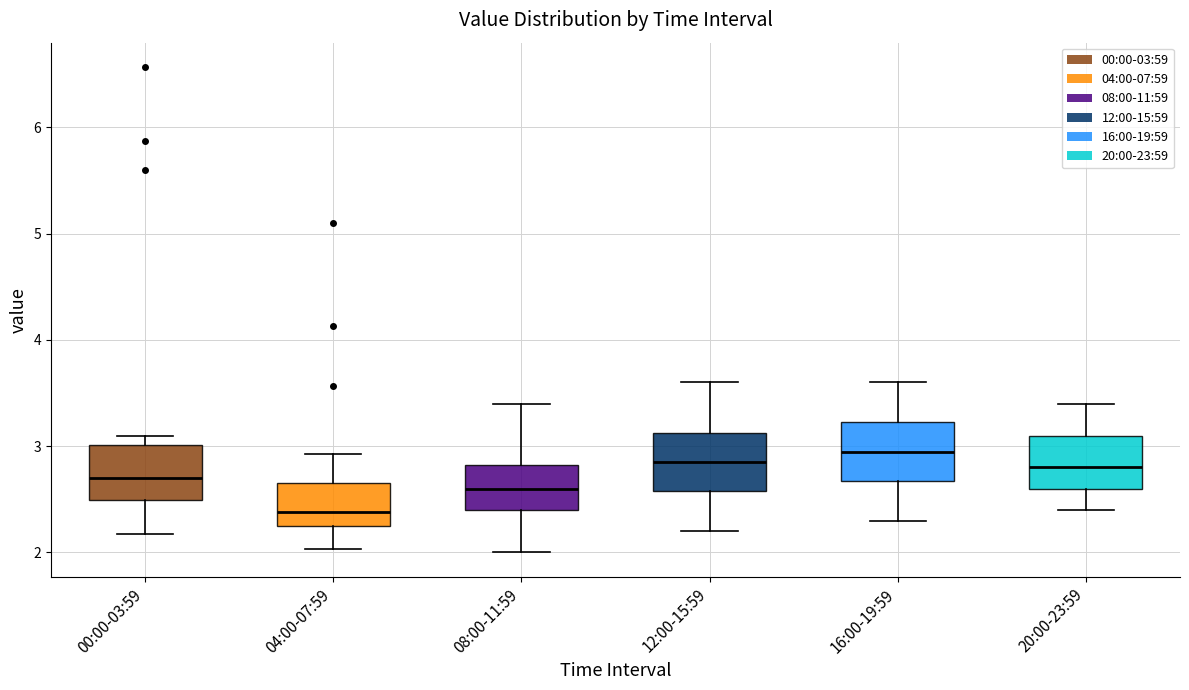

Which box's median line is the lowest?

04:00-07:59